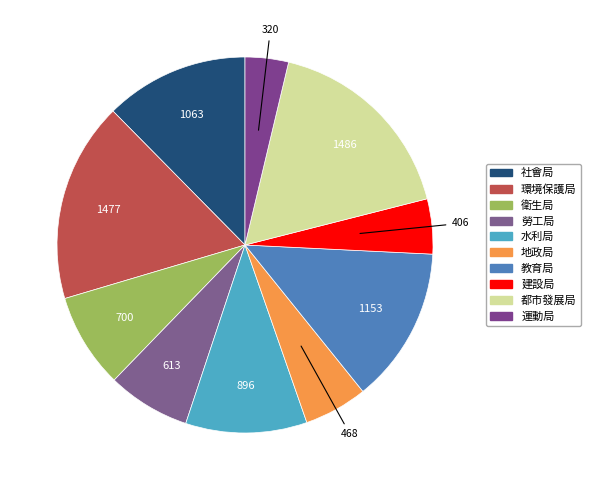

True or false: 社會局 accounts for 3% of the total.

False